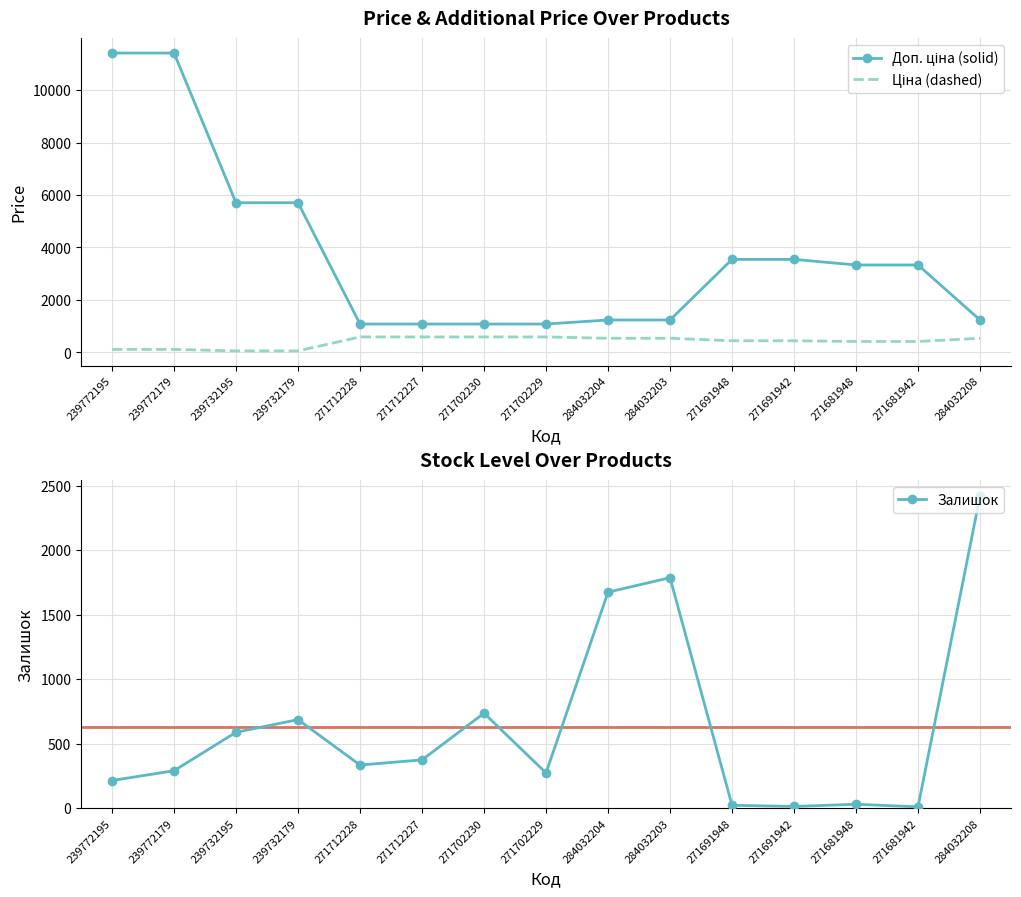

Is the value of Ціна (dashed) at 239732179 greater than the value of Доп. ціна (solid) at 239732195?

No